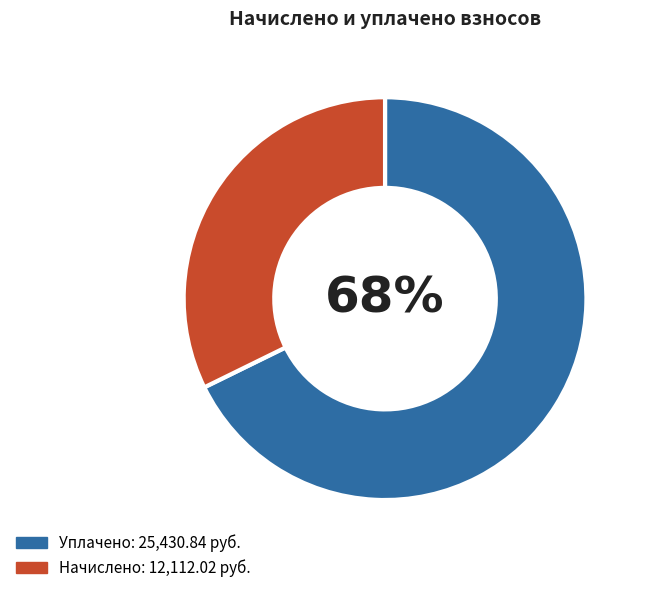

To the nearest percent, what is the average slice percentage?

50%